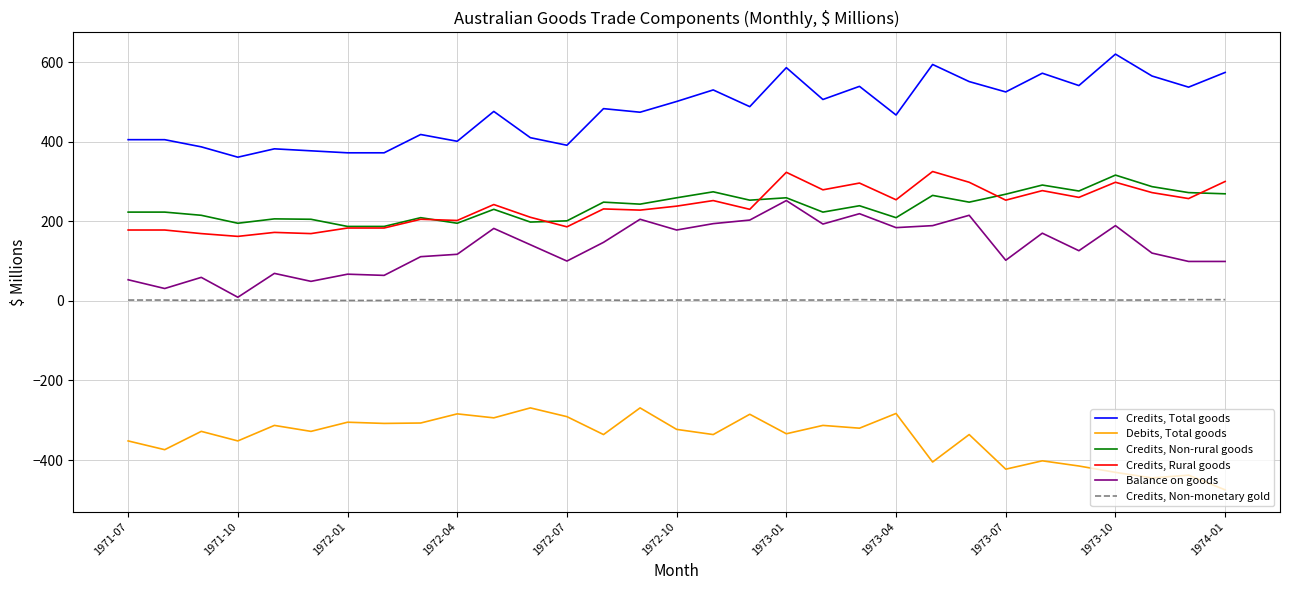

List the series in order of their peak value, highest first.

Credits, Total goods, Credits, Rural goods, Credits, Non-rural goods, Balance on goods, Credits, Non-monetary gold, Debits, Total goods